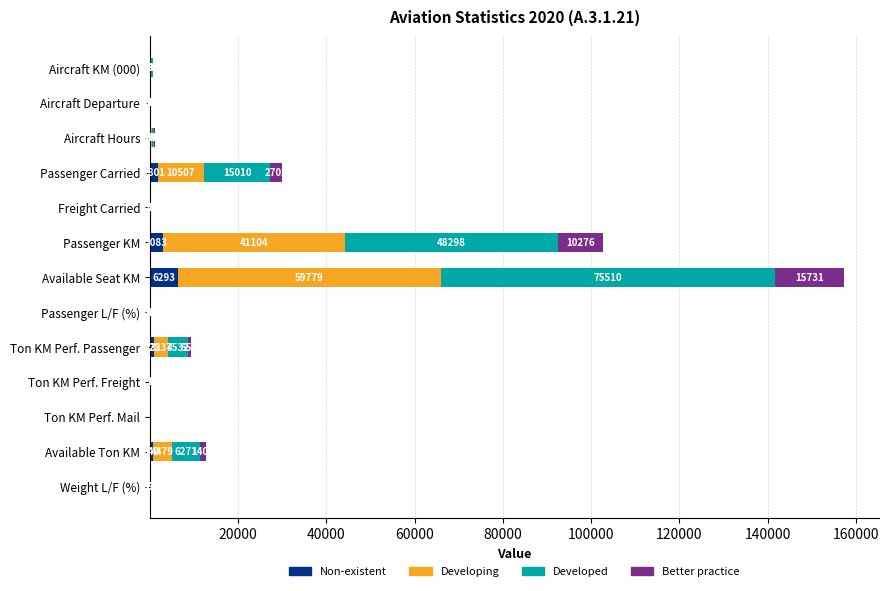

What is the sum of all Non-existent values?

12926